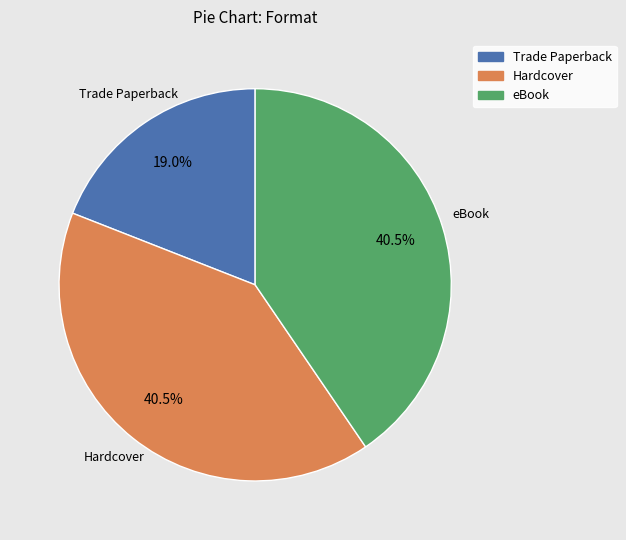

Combined, what portion of the pie is Trade Paperback and eBook?

59.5%